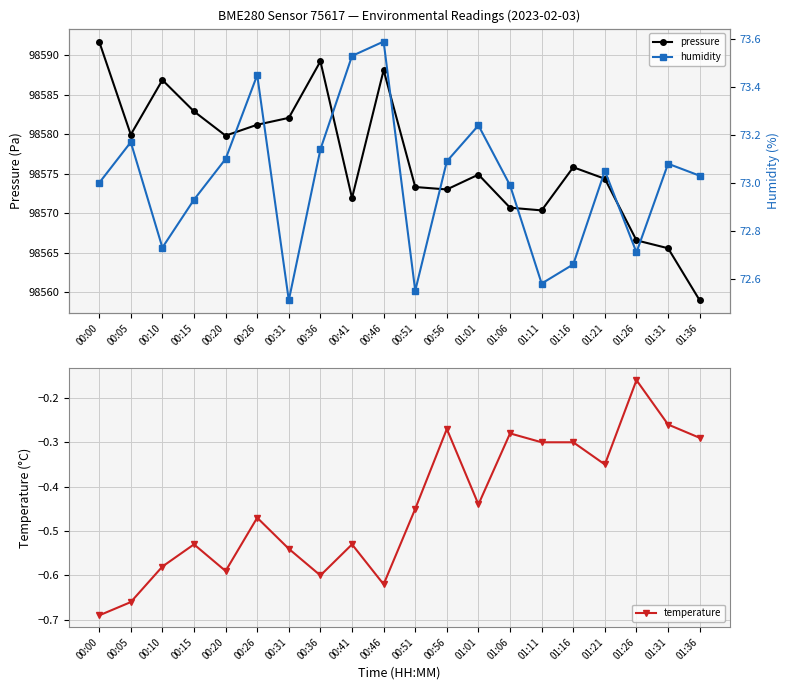

The pressure series shows 98574.9 at 01:01. True or false?

True